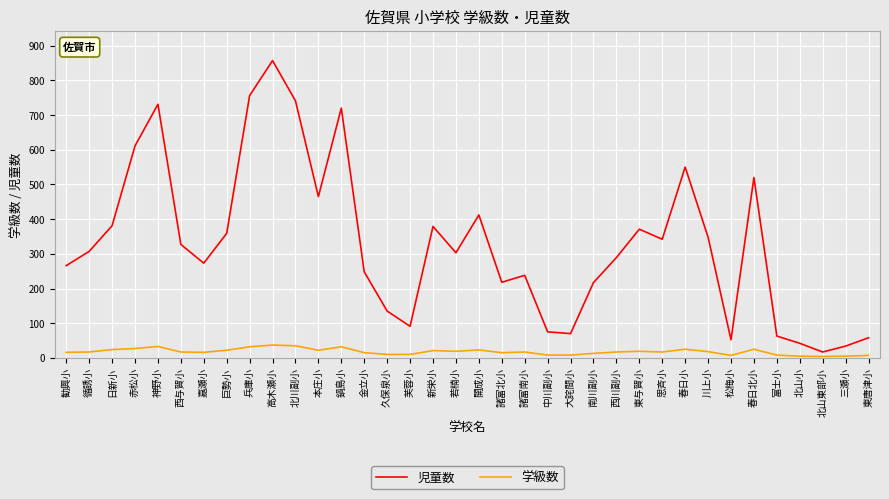

At which label does 児童数 reach its peak?

高木瀬小